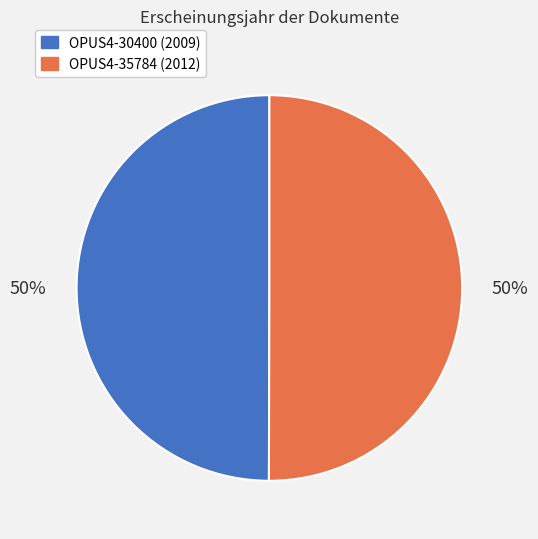

Is the sum of OPUS4-30400 (2009) and OPUS4-35784 (2012) greater than half?

Yes